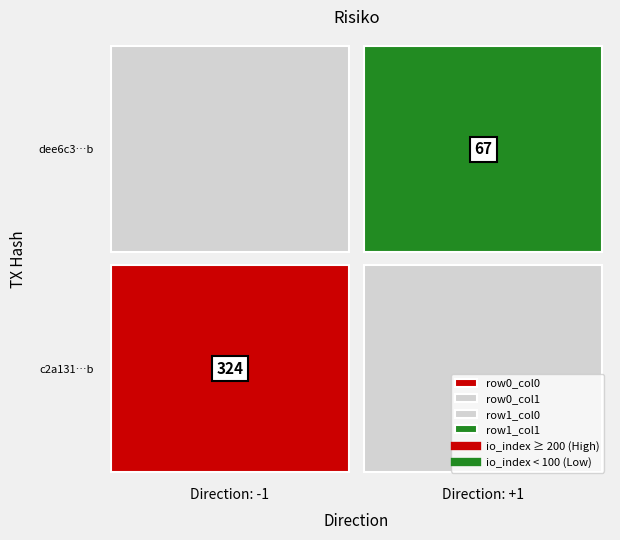

What is the difference between the maximum and minimum values in the dee6c3a81197e7566dc1702e1b942a861a06d10 series?

66